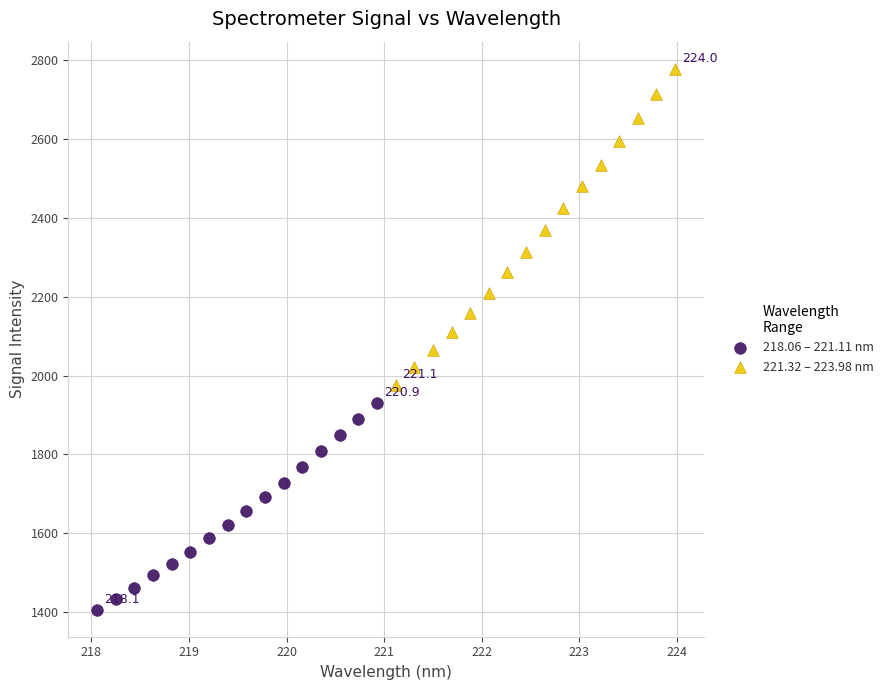

Which series contains the lowest Y value?

218.06 – 221.11 nm